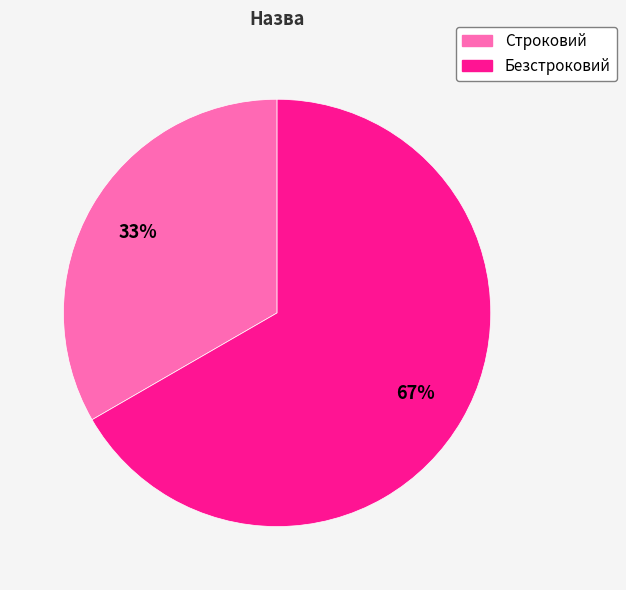

To the nearest percent, what percentage of the pie is Строковий?

33%